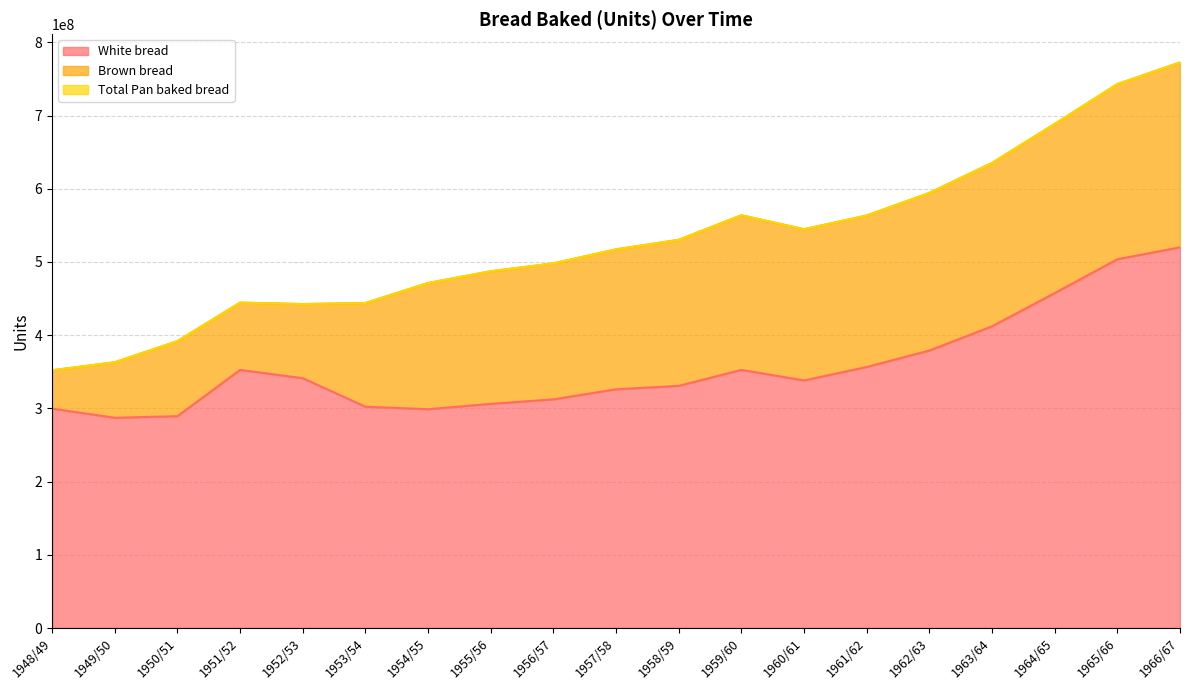

Where is the first local minimum for White bread?

1949/50